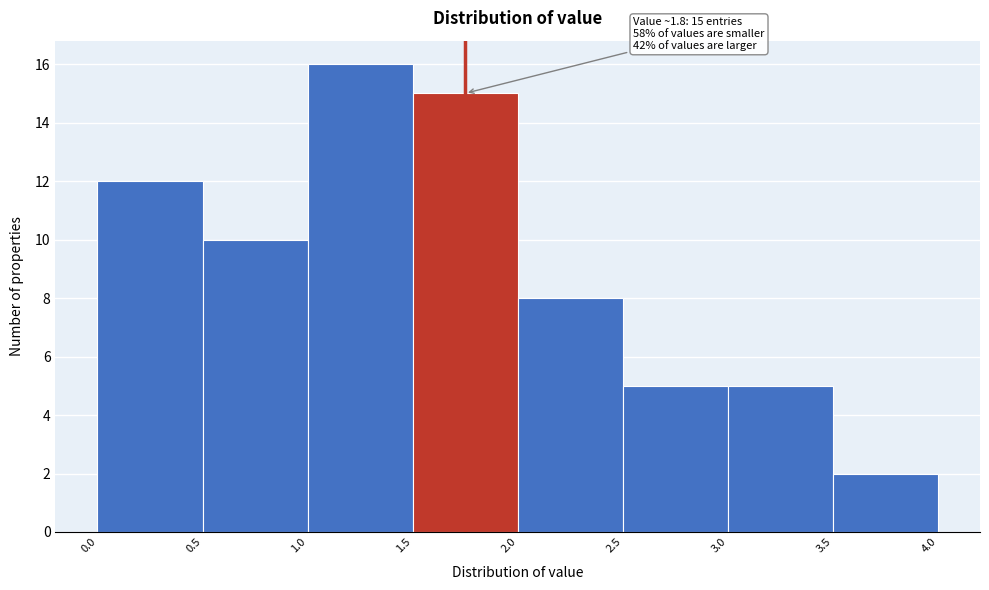

Over which range of the x-axis is the bar tallest?

1.0 to 1.5